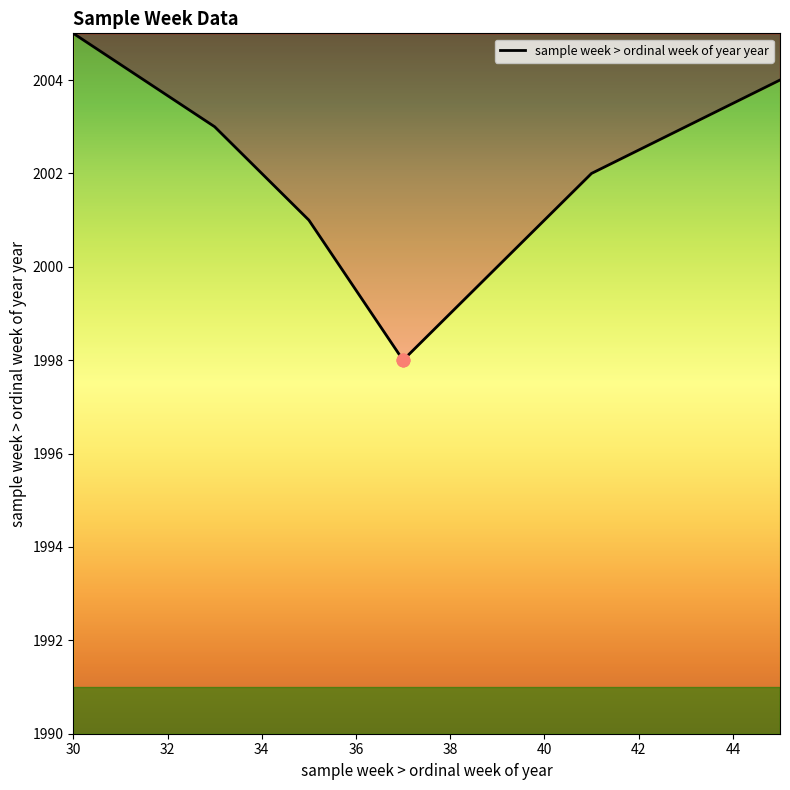

What is the change in value from 34 to 38?

-3